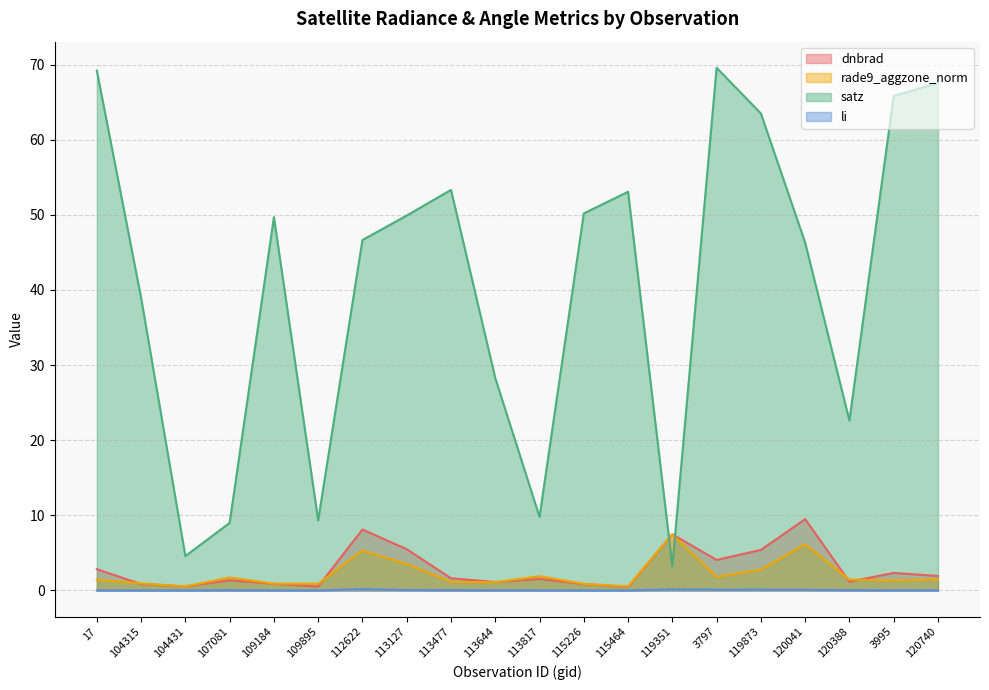

Rank the series by their maximum value, from highest to lowest.

satz, dnbrad, rade9_aggzone_norm, li